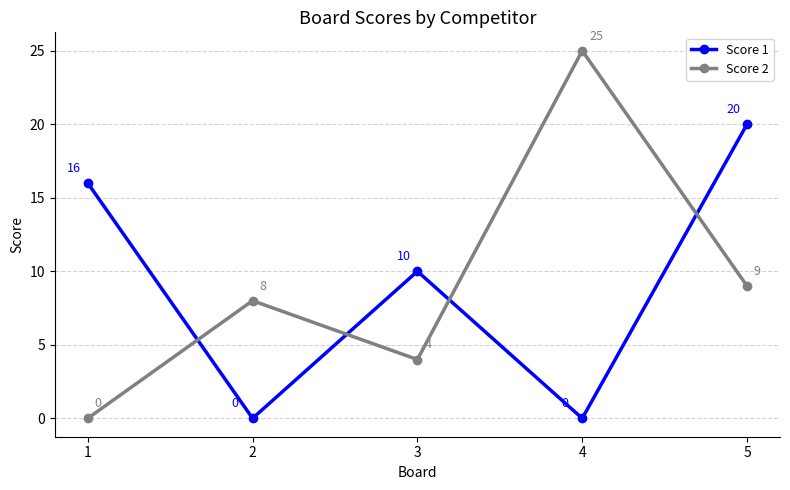

What is the sum of the Score 2 values at 1 and 3?

4